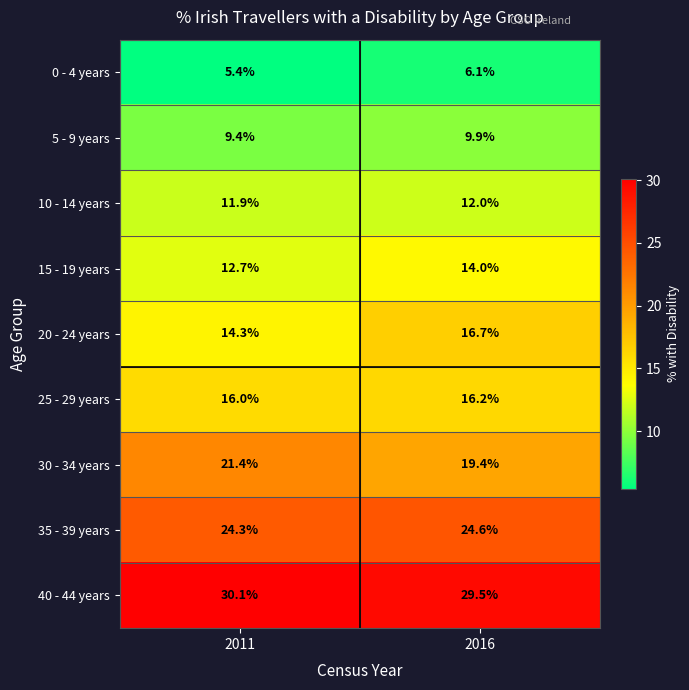

At which label is 0 - 4 years closest to 5?

2011